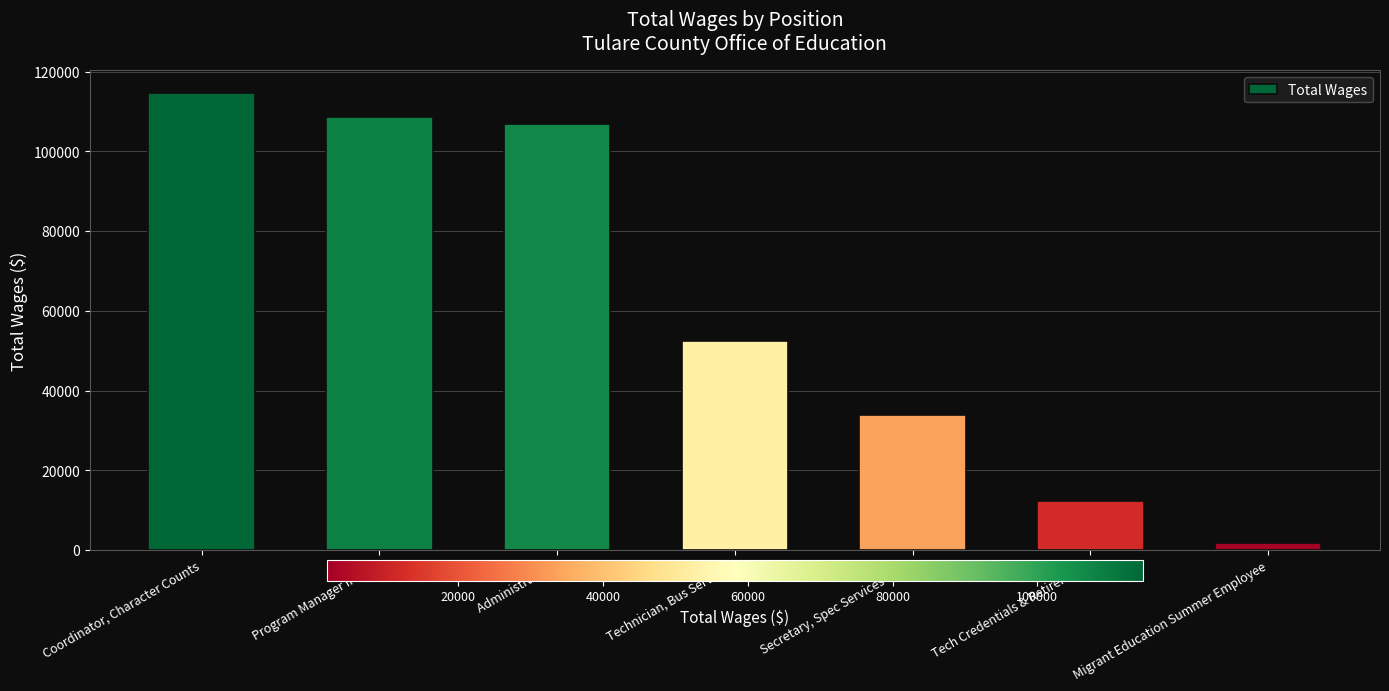

Count the number of categories in the chart.

7